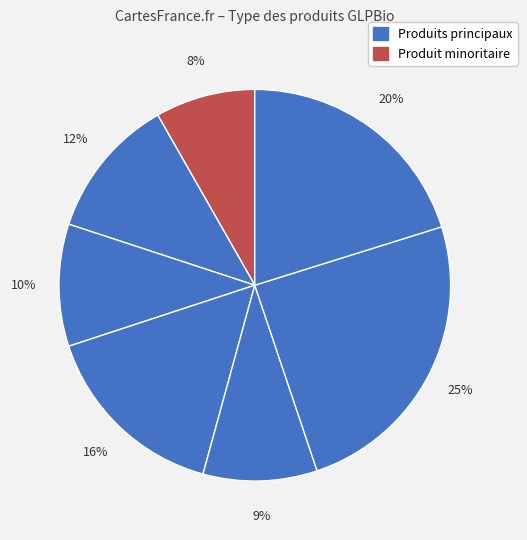

How many segments does this pie chart have?

7